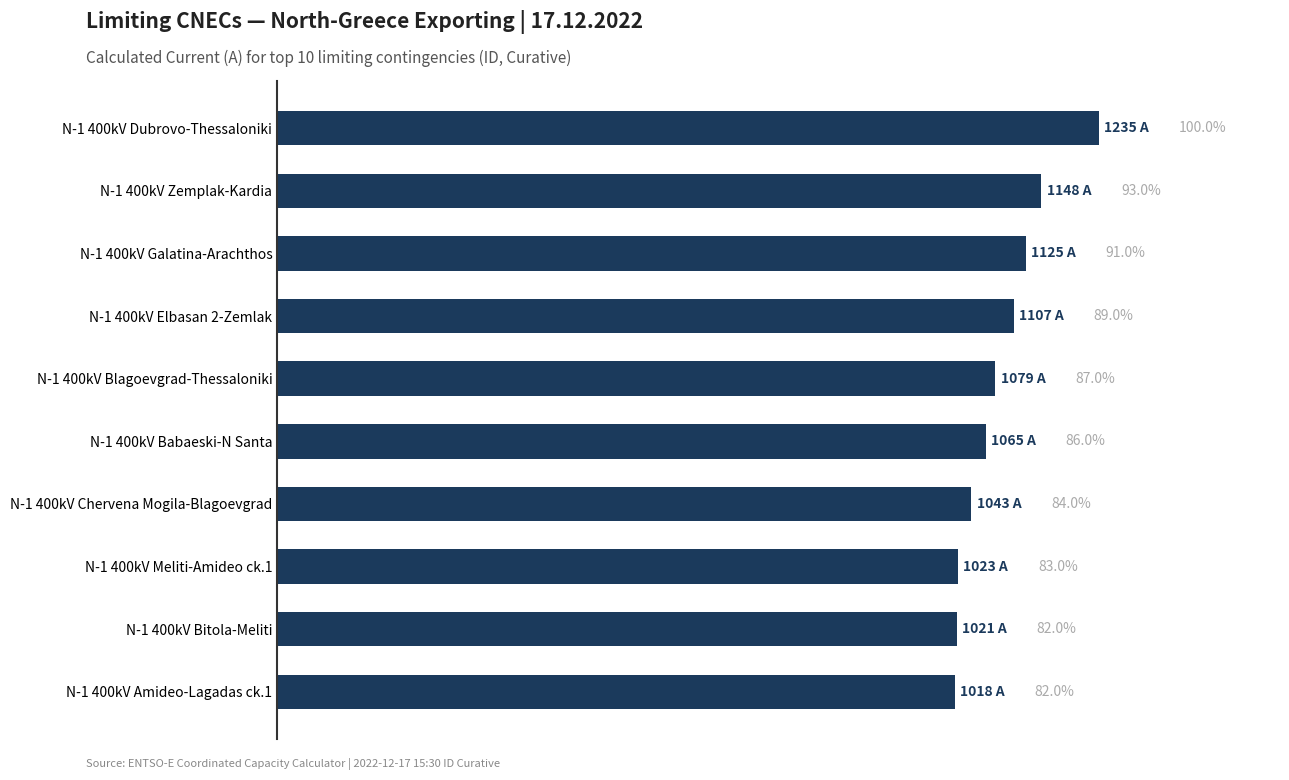

Does the chart contain any negative values?

No